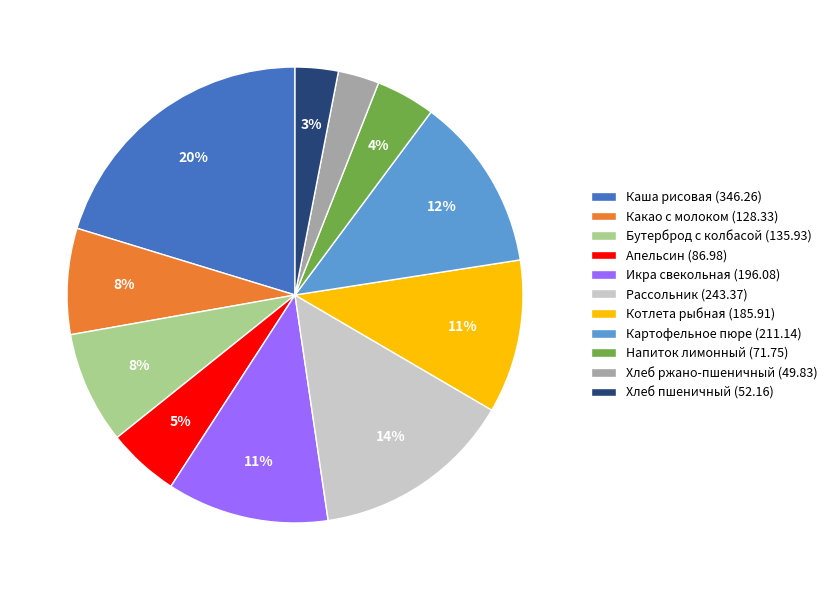

Which has a higher value, Хлеб пшеничный (52.16) or Икра свекольная (196.08)?

Икра свекольная (196.08)